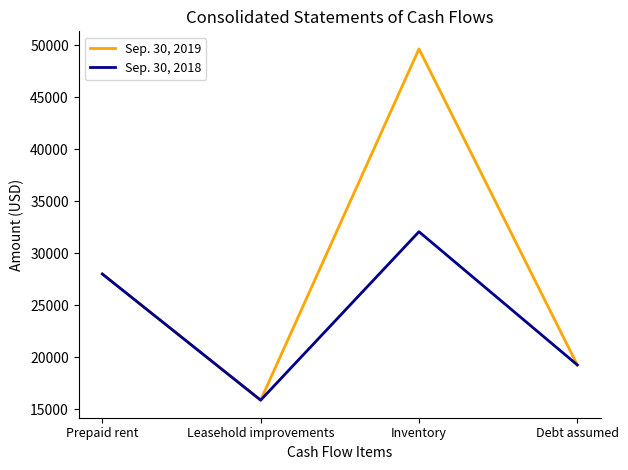

Reading left to right, transcribe all the data shown in this chart.

Sep. 30, 2019: Prepaid rent=27989	Leasehold improvements=15857	Inventory=49633	Debt assumed=19244
Sep. 30, 2018: Prepaid rent=27989	Leasehold improvements=15857	Inventory=32055	Debt assumed=19244